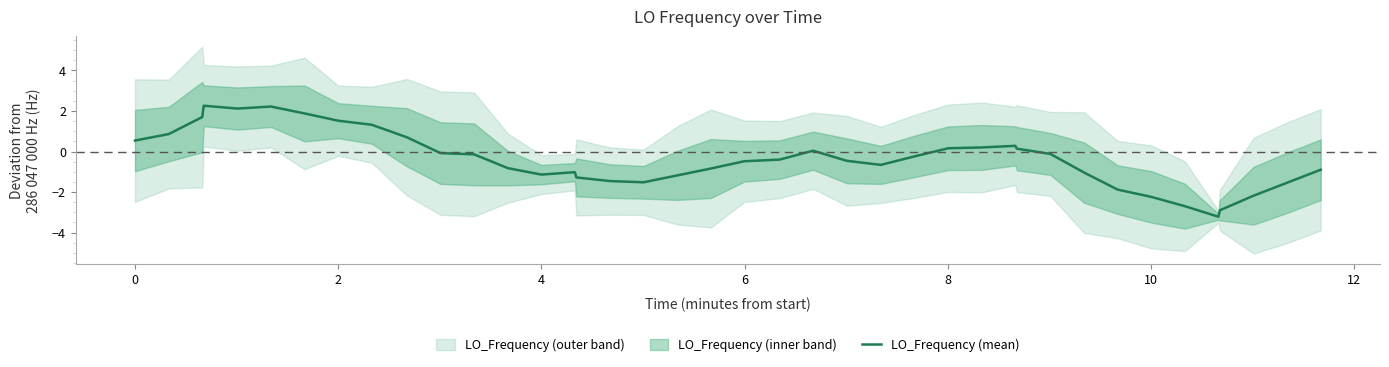

What is the minimum value shown in the chart?

-3.2